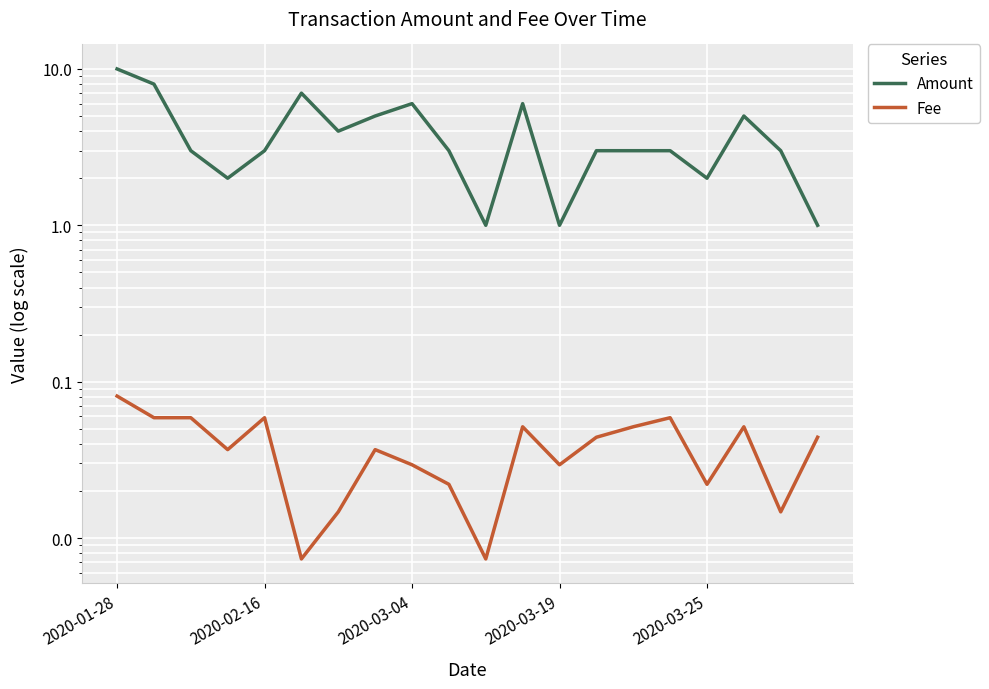

What is the sum of all Fee values?

0.8